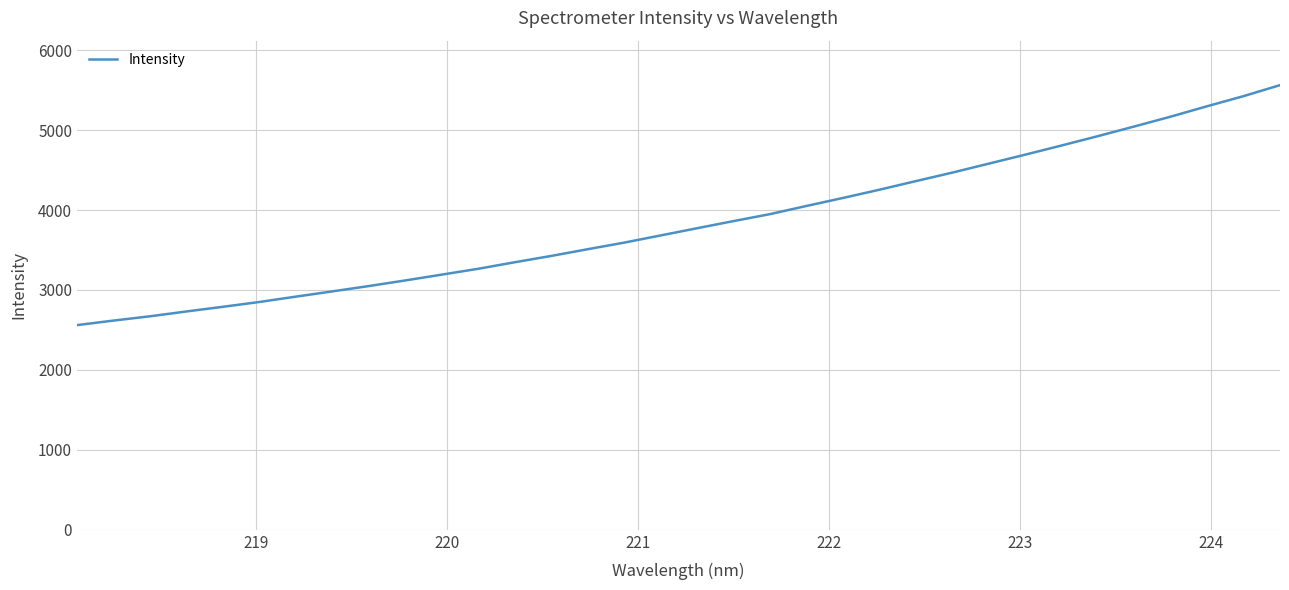

What is the maximum value shown in the chart?

5561.8